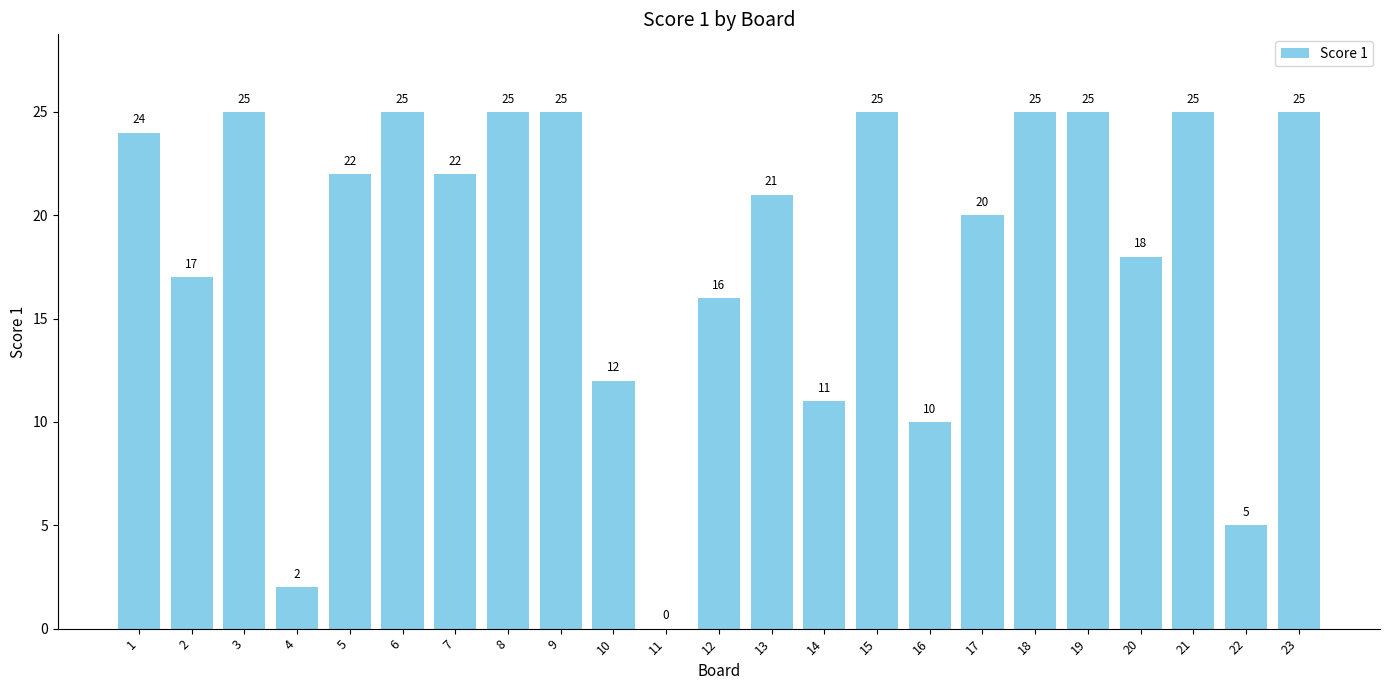

What is the approximate value at 1, to the nearest 10?

20